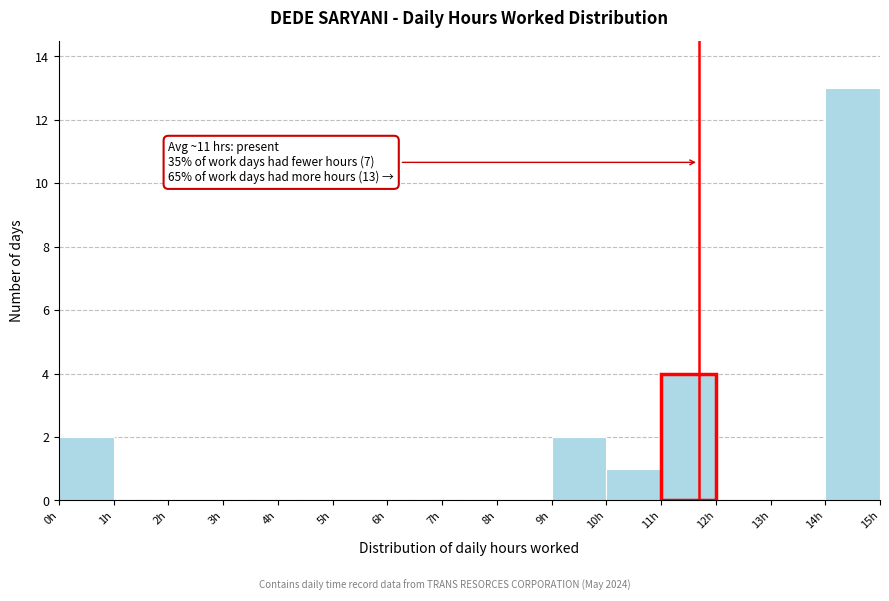

Which range on the x-axis has the tallest bar?

14 to 15